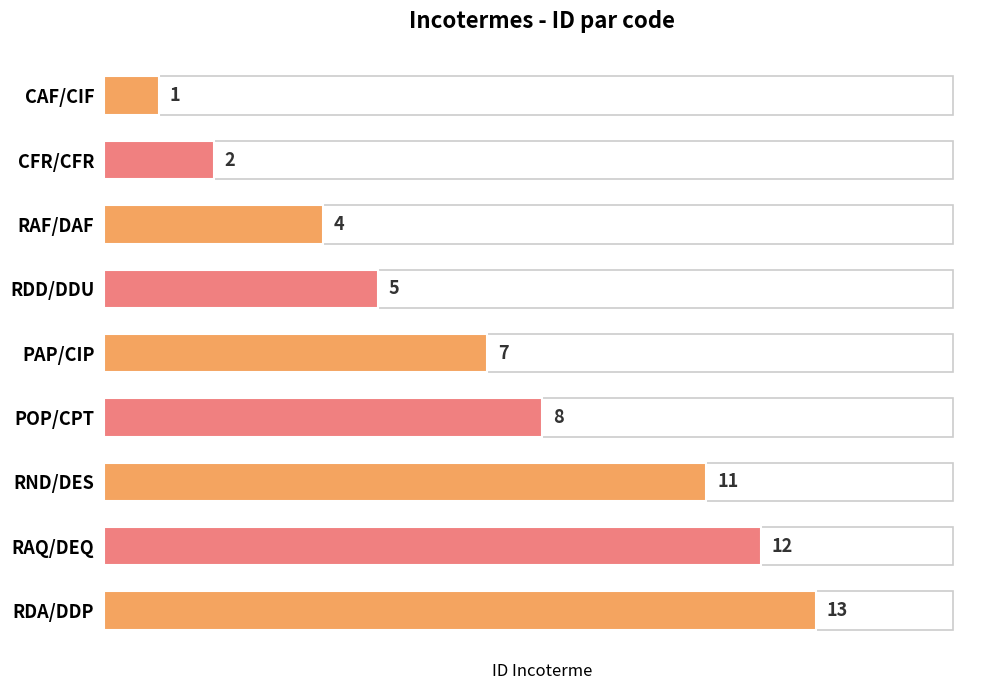

What position from the bottom is POP/CPT?

4